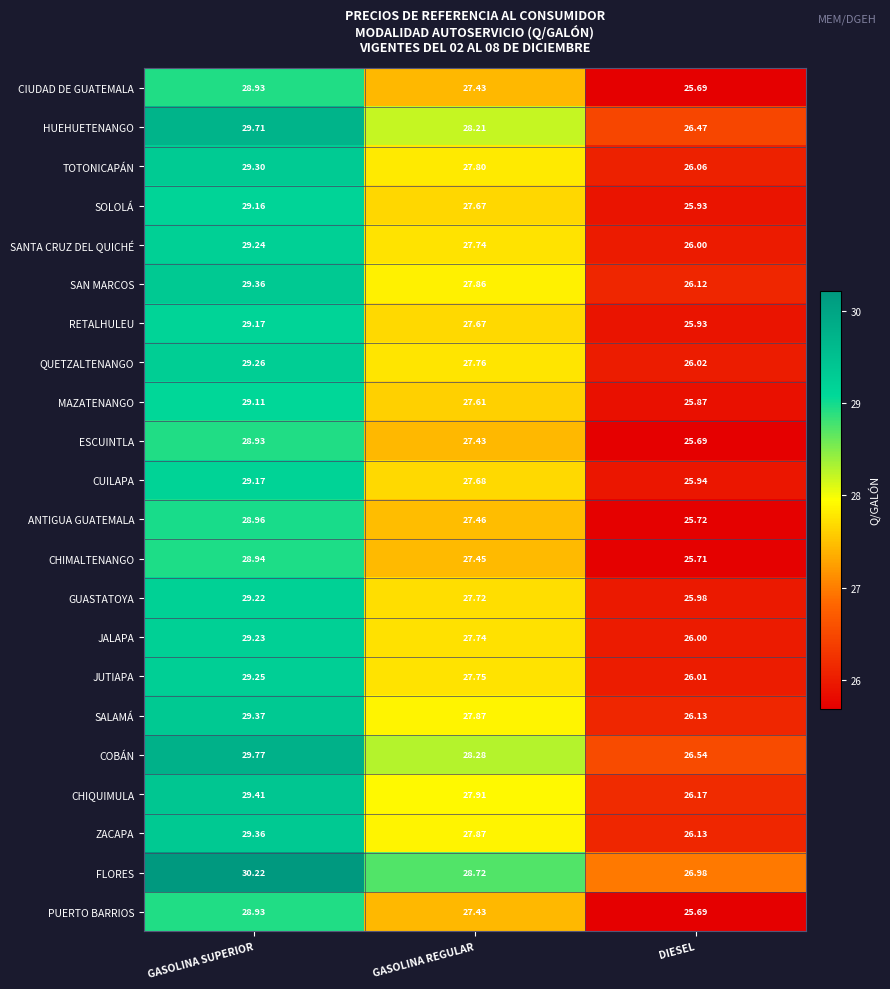

Where is HUEHUETENANGO nearest to the value 28?

GASOLINA REGULAR